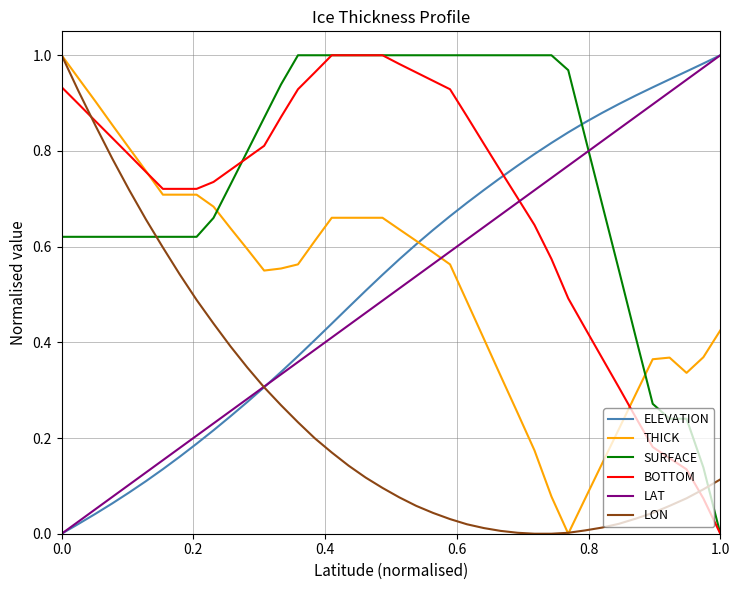

Which series has the largest total across all categories?

SURFACE